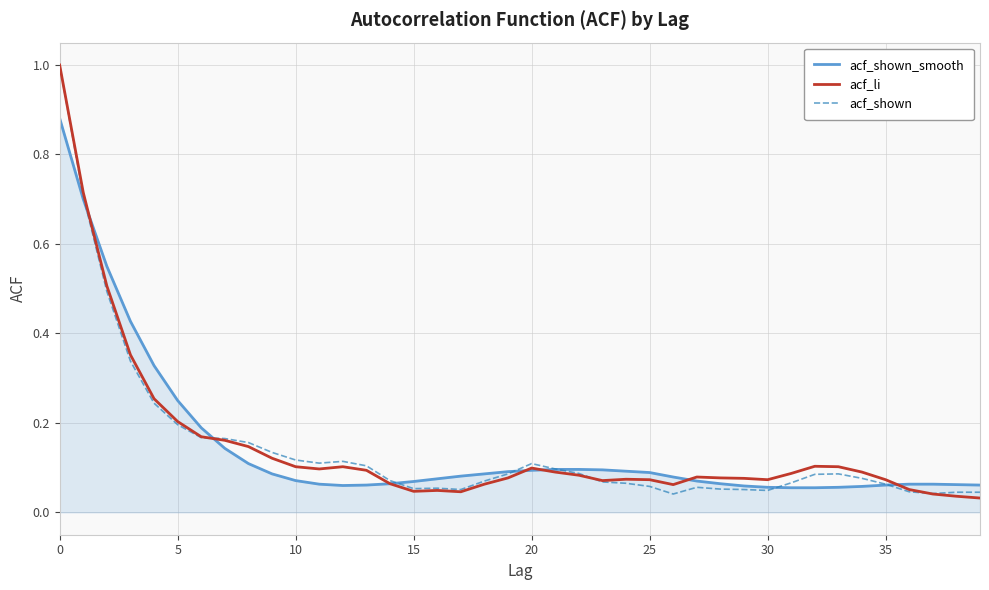

What is the maximum value shown in the chart?

1.0